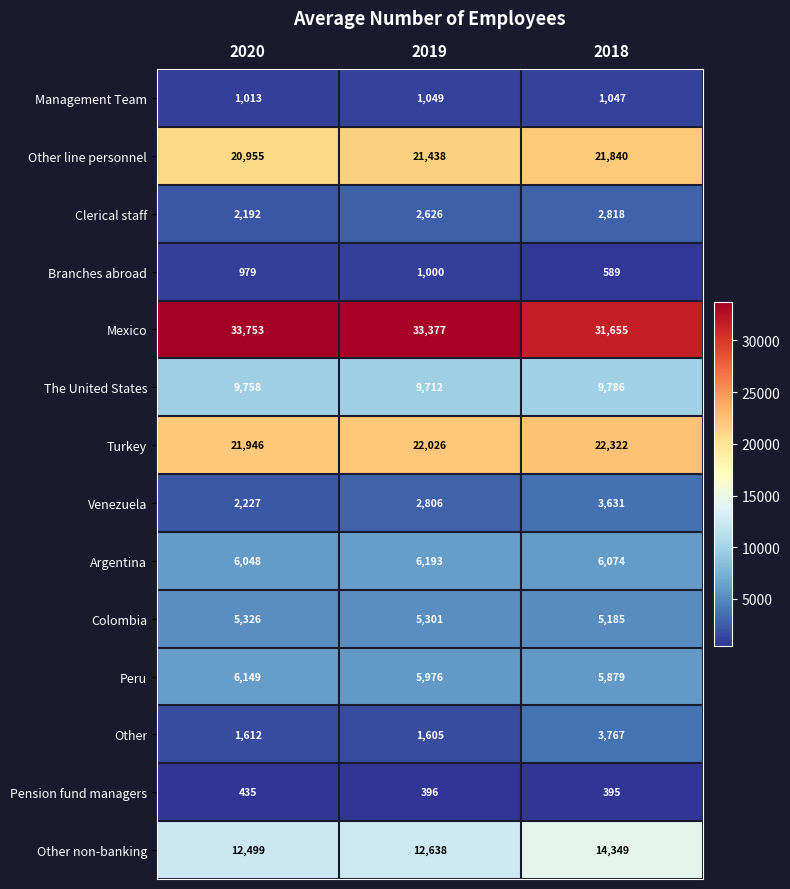

What is the average value of the Management Team series?

1036